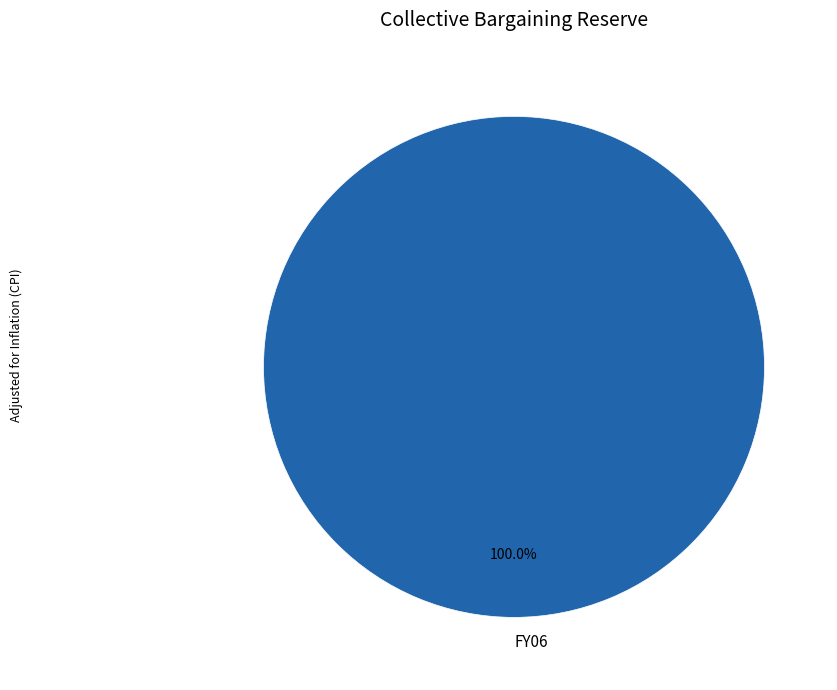

Rank the categories by value from highest to lowest.

FY06